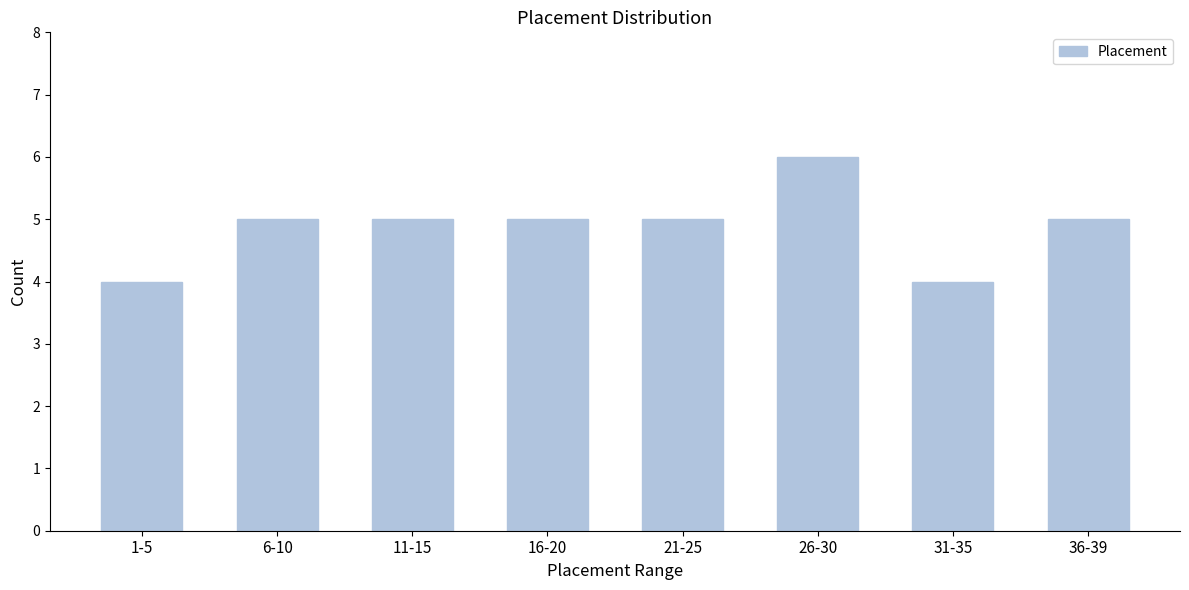

Reading right to left, list all the values displayed in this chart.

5	4	6	5	5	5	5	4